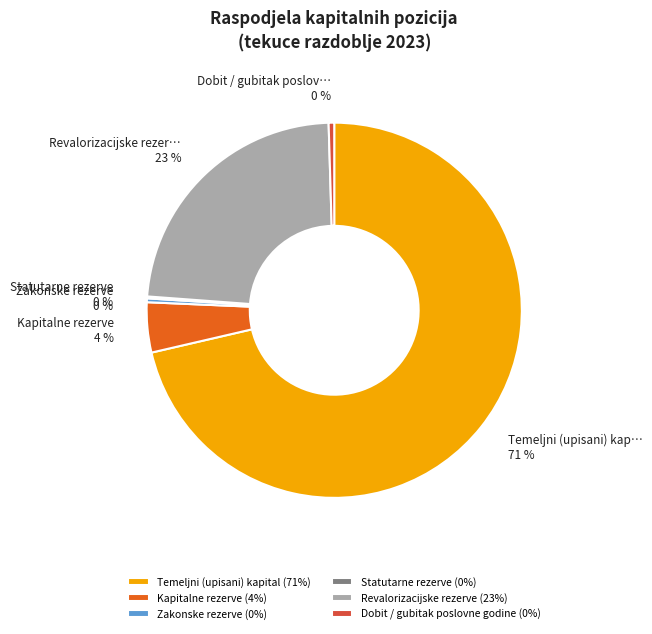

To the nearest percent, what is the average slice percentage?

17%